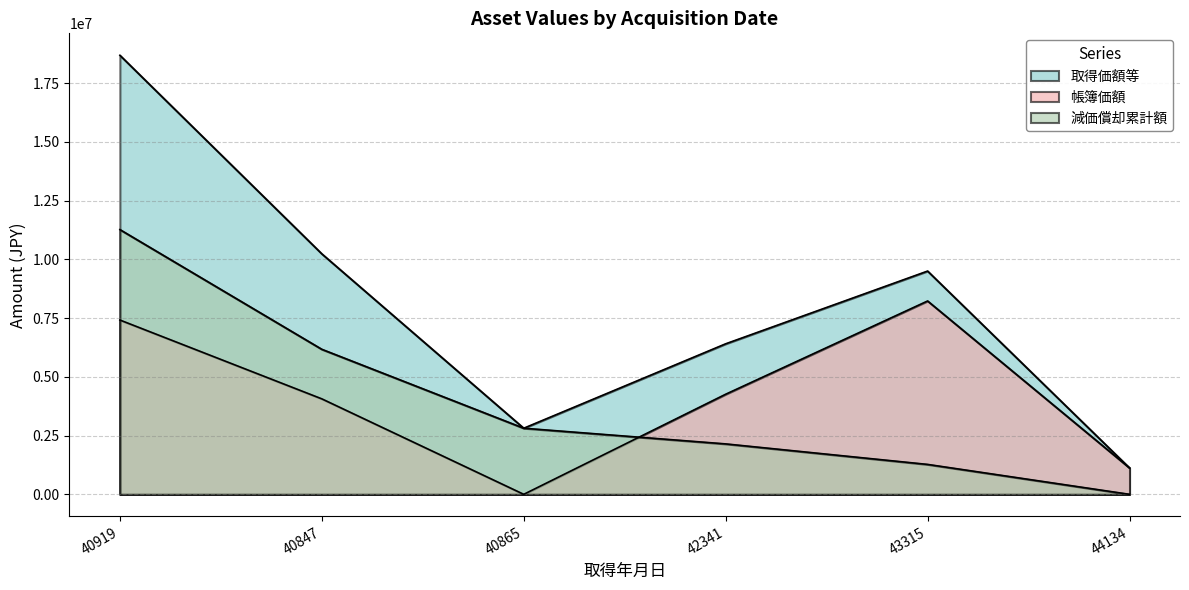

What is the greatest value displayed?

18690000